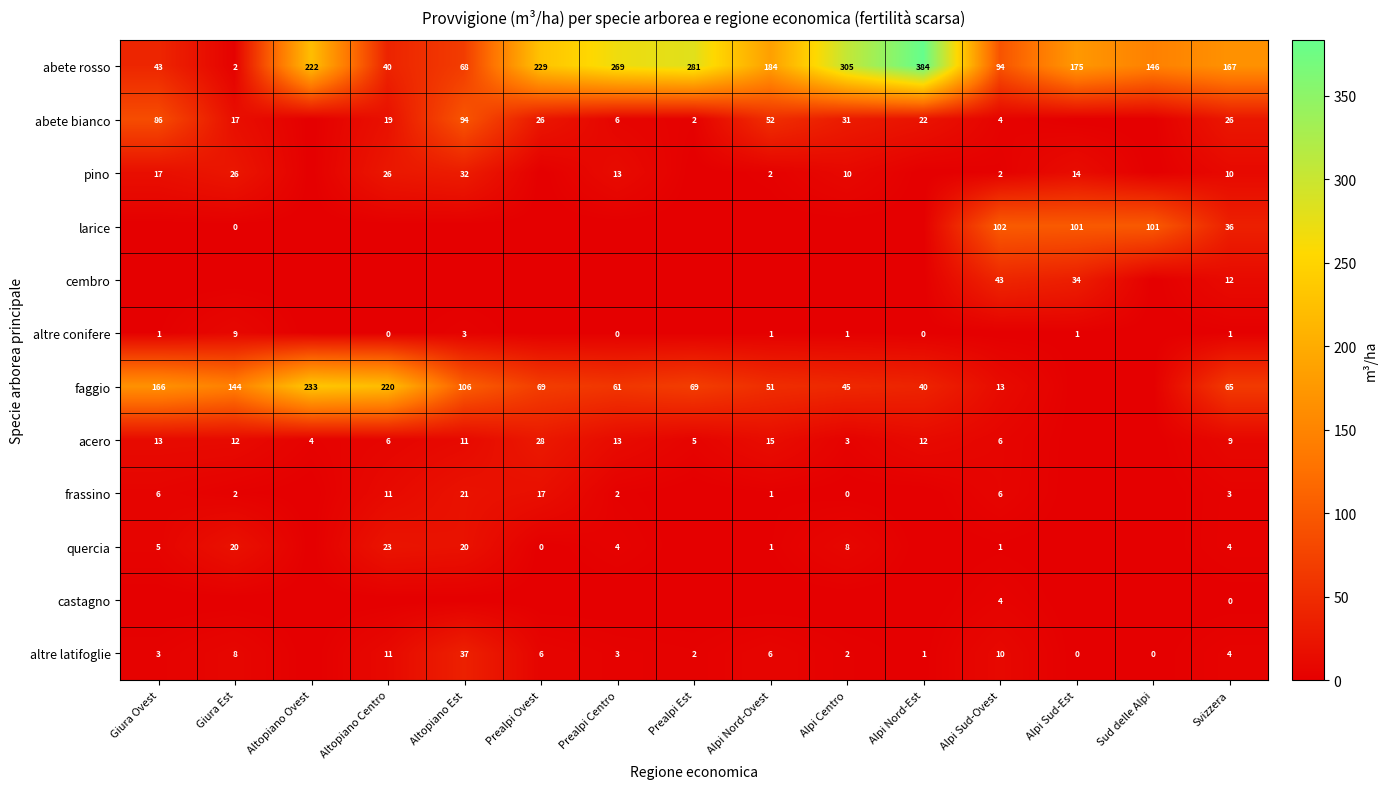

What is the difference between the highest and lowest values at Altopiano Ovest?

233.0